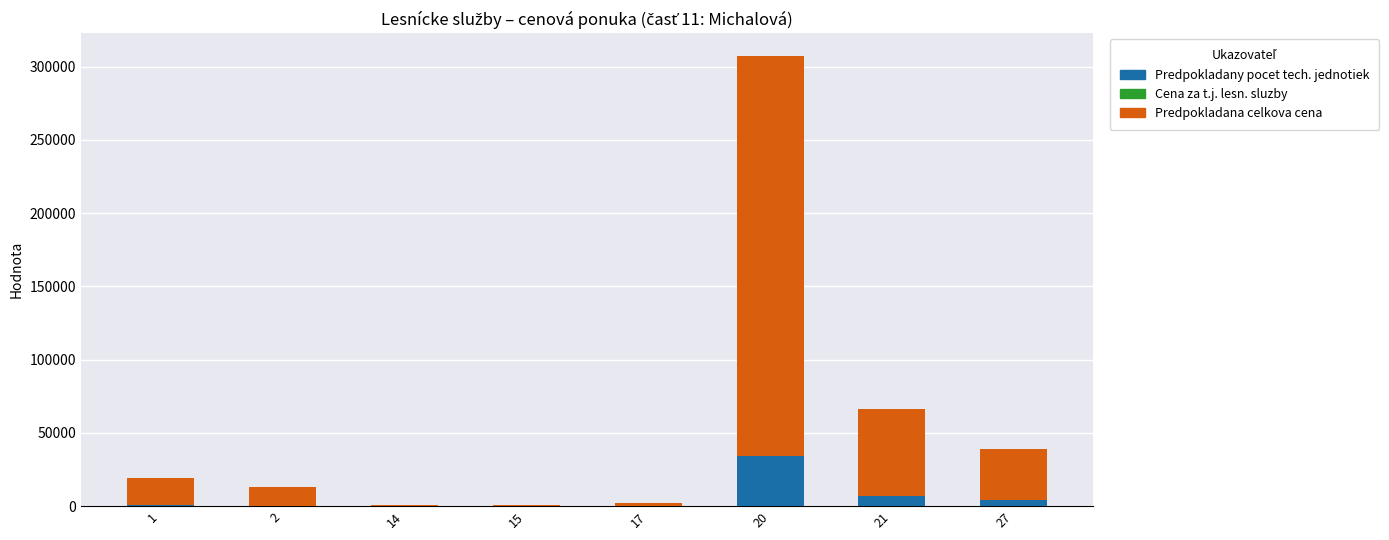

At which category is the sum across all series the highest?

20